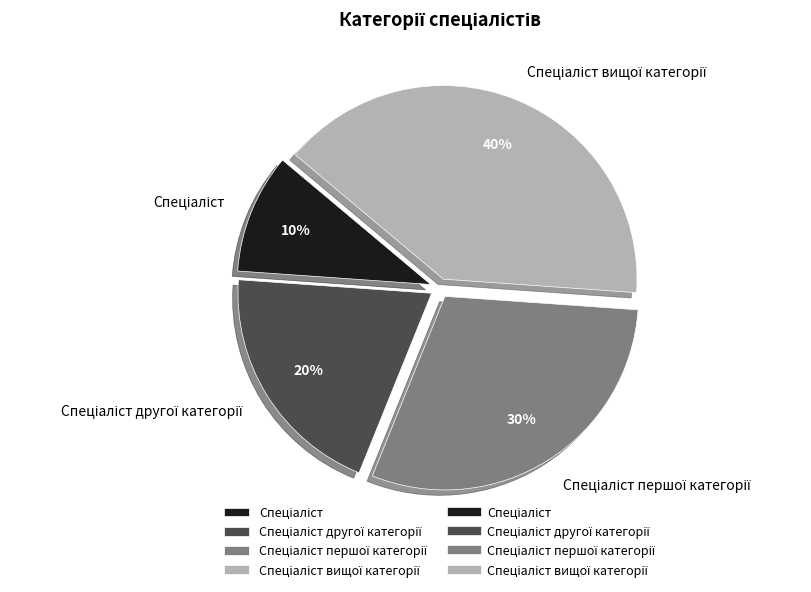

To the nearest percent, what is the difference between the largest and smallest slice percentages?

30%